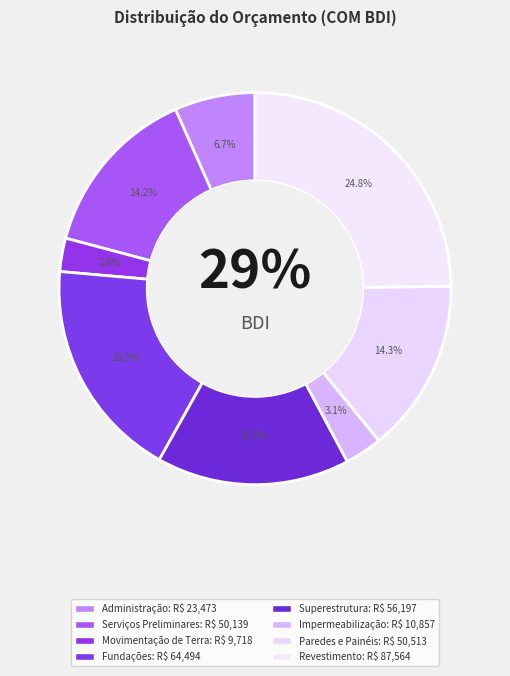

What percentage is the Superestrutura slice, to the nearest percent?

16%